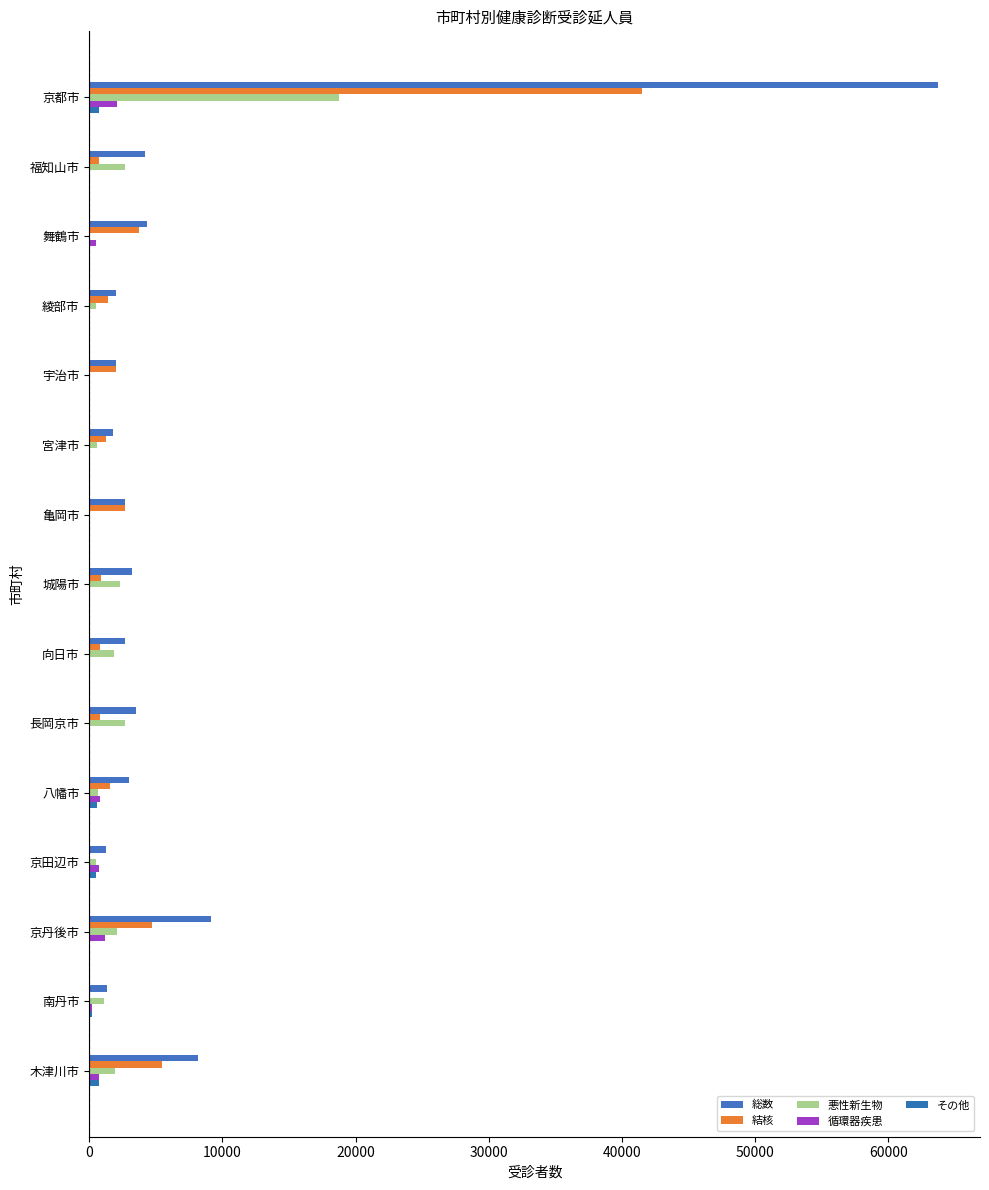

What is the difference between the second highest and minimum values in the 悪性新生物 series?

2689